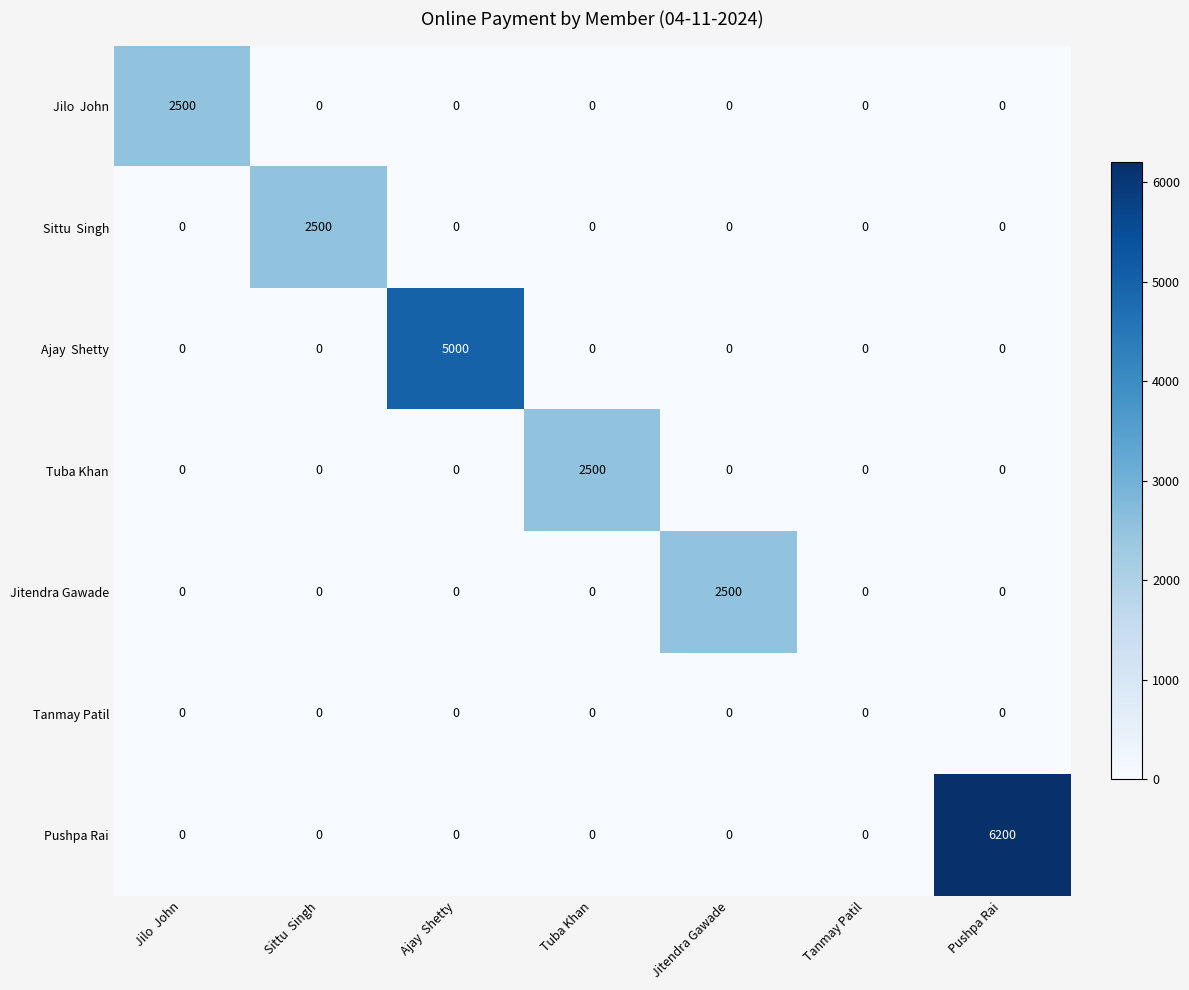

Is it true that Pushpa Rai equals 6200 at Pushpa Rai?

True